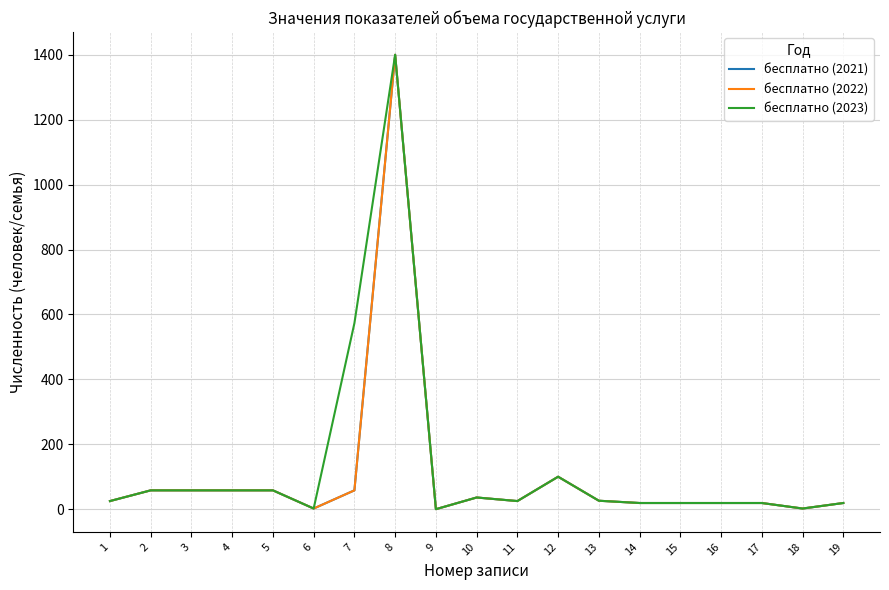

Reading right to left, transcribe all the data shown in this chart.

бесплатно (2021): 19=19	18=2	17=19	16=19	15=19	14=19	13=26	12=100	11=25	10=36	9=0	8=1400	7=58	6=2	5=58	4=58	3=58	2=58	1=25
бесплатно (2022): 19=19	18=2	17=19	16=19	15=19	14=19	13=26	12=100	11=25	10=36	9=0	8=1400	7=58	6=2	5=58	4=58	3=58	2=58	1=25
бесплатно (2023): 19=19	18=2	17=19	16=19	15=19	14=19	13=26	12=100	11=25	10=36	9=0	8=1400	7=573	6=2	5=58	4=58	3=58	2=58	1=25